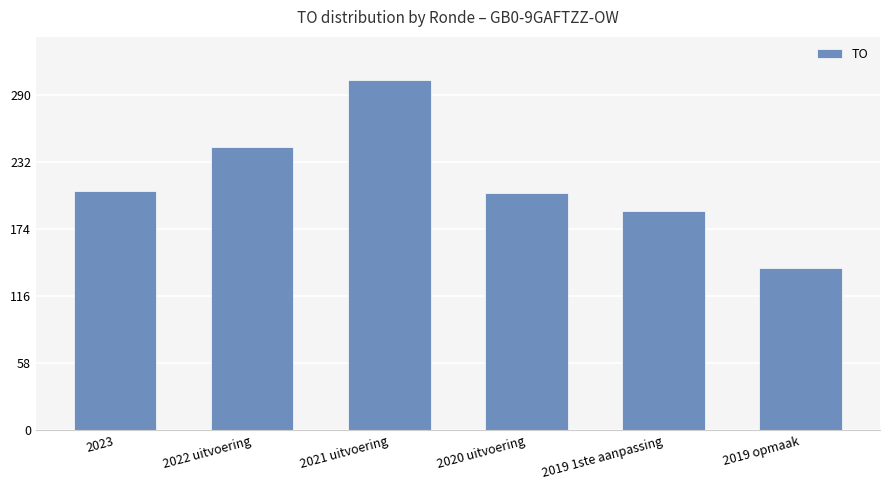

What is the approximate value at 2022 uitvoering, to the nearest 5?

245